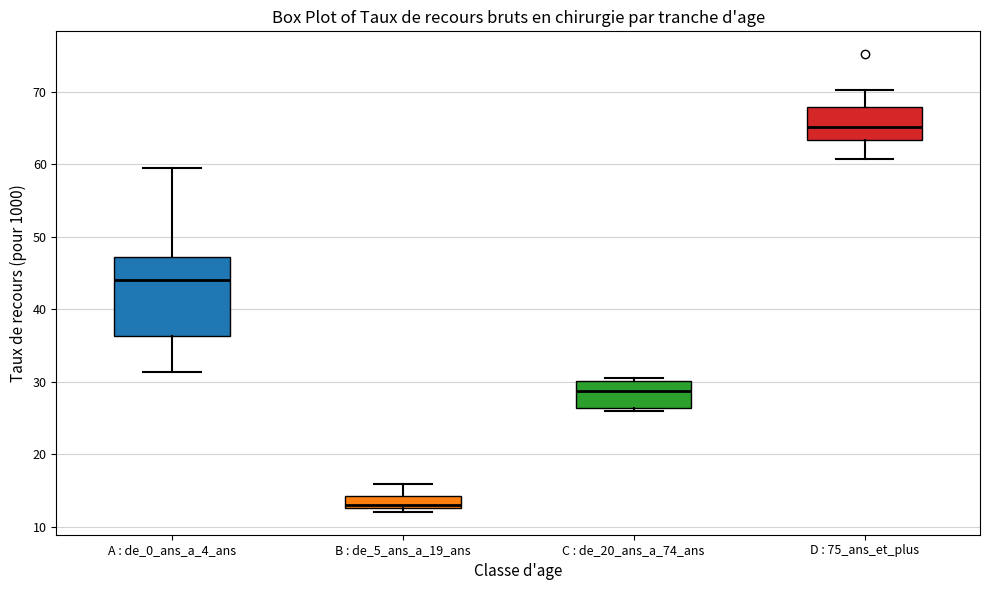

Reading left to right, transcribe this box plot: for each box, give where its median line is, the range the box spans, and where its two whiskers end, as read against the y-axis. The values are not printed on the chart, so give them approximately, as read against the axis.

A : de_0_ans_a_4_ans: median 44, box 36 to 47, whiskers 31 to 59
B : de_5_ans_a_19_ans: median 13 (just above the box's lower edge), box 13 to 14, whiskers 12 to 16
C : de_20_ans_a_74_ans: median 29, box 26 to 30, whiskers 26 (just below the box's lower edge) to 30 (just above the box's upper edge)
D : 75_ans_et_plus: median 65, box 63 to 68, whiskers 61 to 70